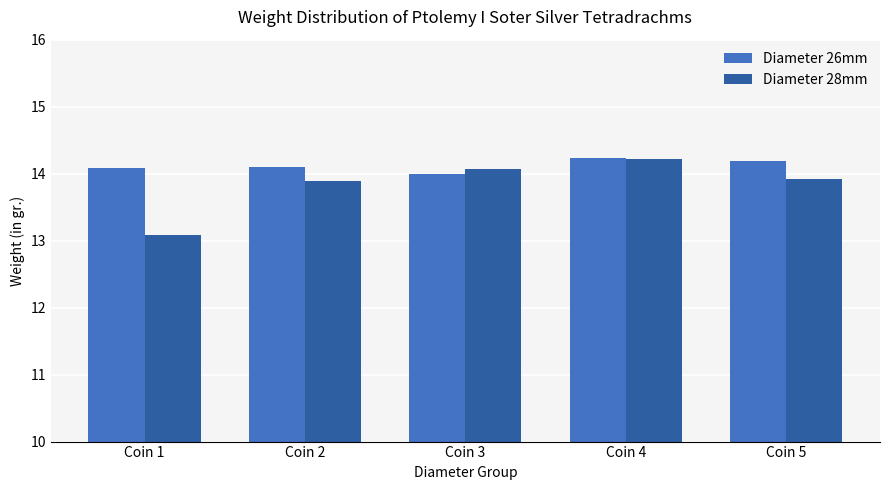

What is the sum of the Diameter 28mm values at Coin 3 and Coin 1?

27.2